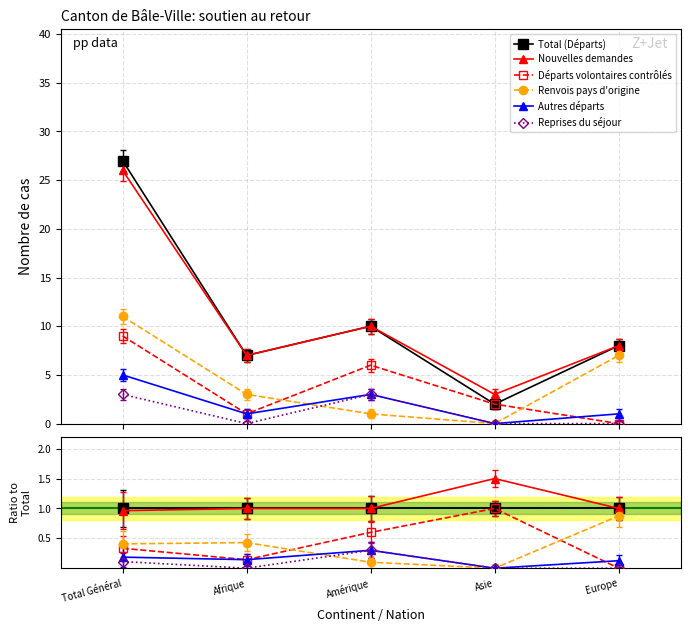

Reading right to left, extract all data points from this chart.

Total (Départs): Europe=1.0	Asie=1.0	Amérique=1.0	Afrique=1.0	Total Général=1.0
Nouvelles demandes: Europe=1.0	Asie=1.5	Amérique=1.0	Afrique=1.0	Total Général=1.0
Départs volontaires contrôlés: Europe=0.0	Asie=1.0	Amérique=0.6	Afrique=0.1	Total Général=0.3
Renvois pays d'origine: Europe=0.9	Asie=0.0	Amérique=0.1	Afrique=0.4	Total Général=0.4
Autres départs: Europe=0.1	Asie=0.0	Amérique=0.3	Afrique=0.1	Total Général=0.2
Reprises du séjour: Europe=0.0	Asie=0.0	Amérique=0.3	Afrique=0.0	Total Général=0.1